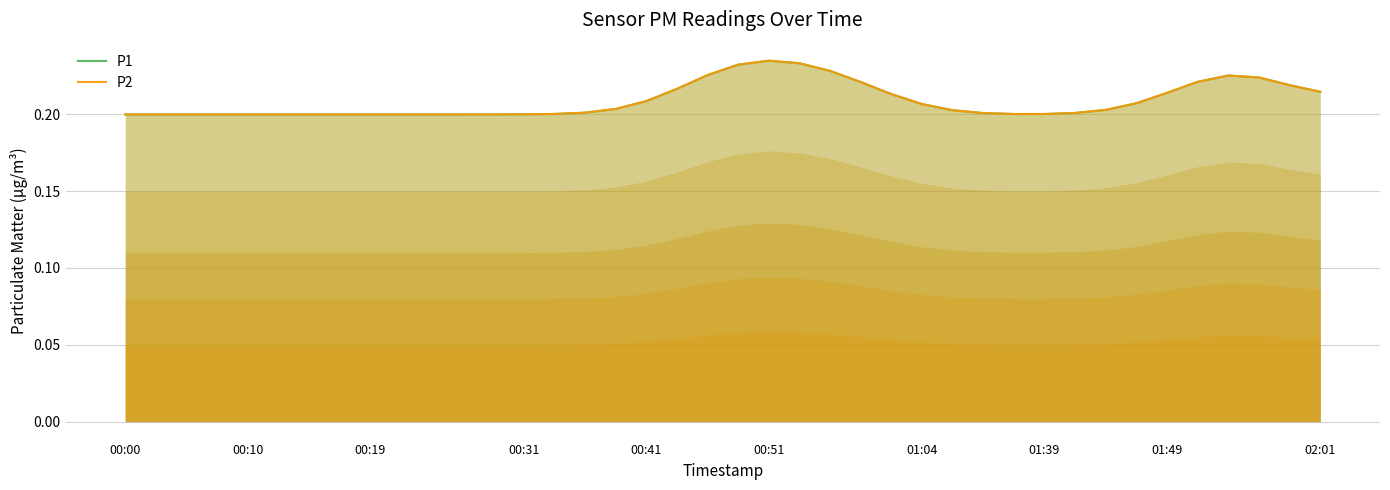

List the series in order of their peak value, lowest first.

P1, P2